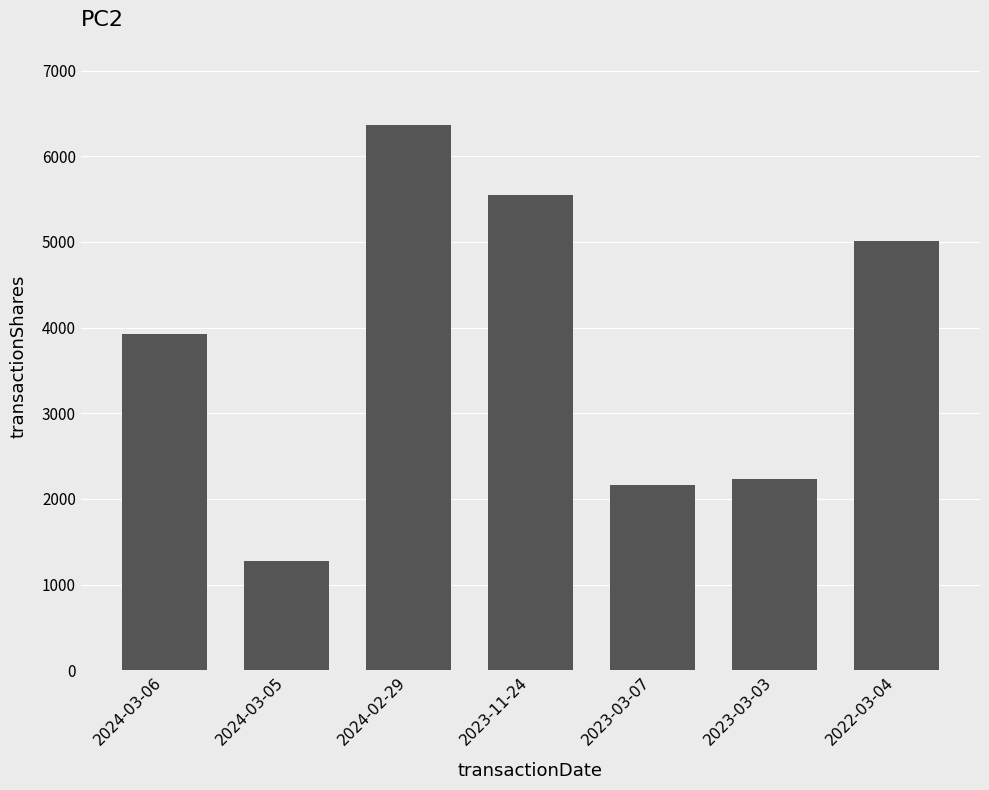

What is the label of the 6th bar from the right?

2024-03-05